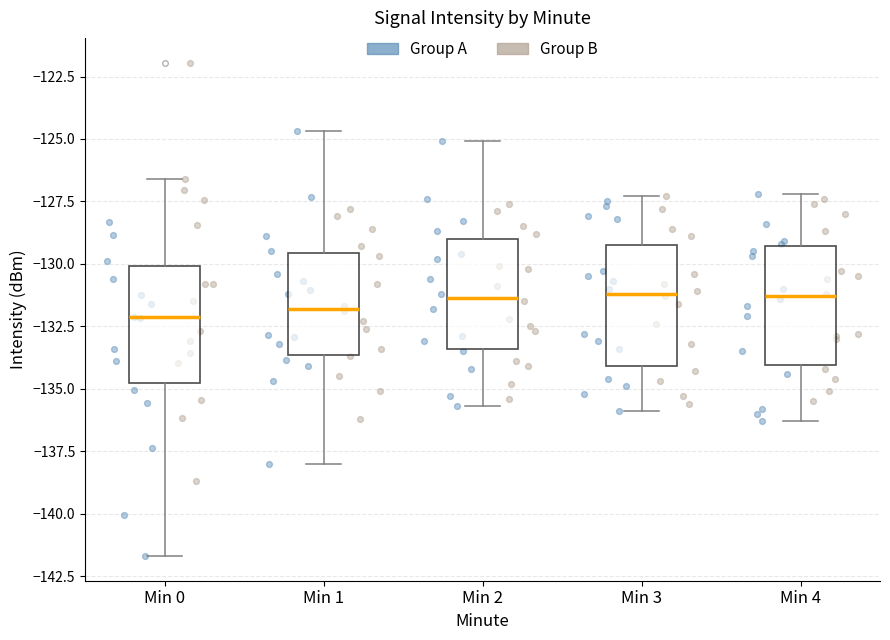

Reading left to right, read every box against the y-axis: the position of its median line, the range the box covers, and the ends of its whiskers. The values are not printed on the chart, so give them approximately, as read against the axis.

Min 0: median -132.0, box -135.0 to -130.0, whiskers -141.5 to -126.5
Min 1: median -132.0, box -133.5 to -129.5, whiskers -138.0 to -124.5
Min 2: median -131.5, box -133.5 to -129.0, whiskers -135.5 to -125.0
Min 3: median -131.0, box -134.0 to -129.0, whiskers -136.0 to -127.5
Min 4: median -131.5, box -134.0 to -129.5, whiskers -136.5 to -127.0